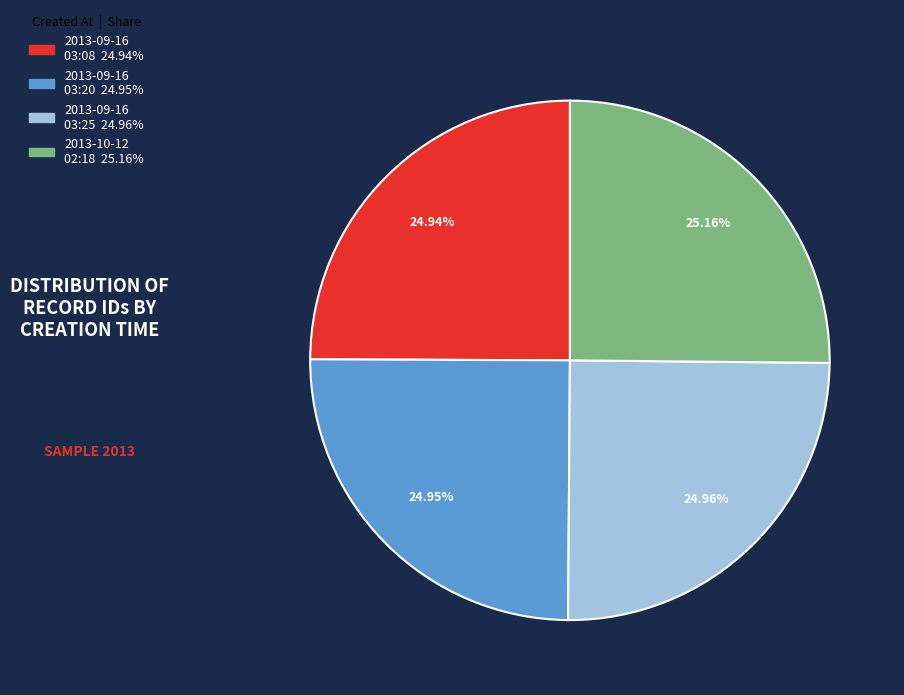

Is it true that 2013-09-16 03:25 is 25% of the pie?

True